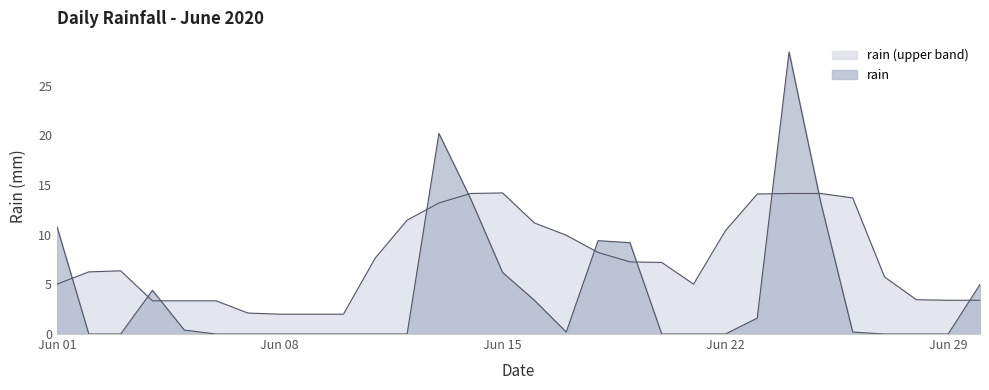

Which category has the lowest value across all series?

2020-06-02